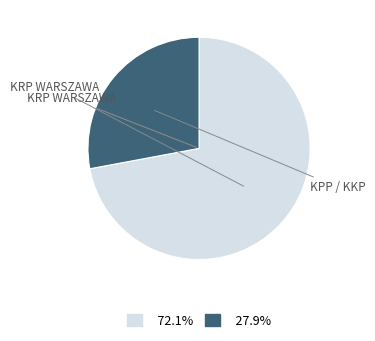

How many slices are in this pie chart?

2